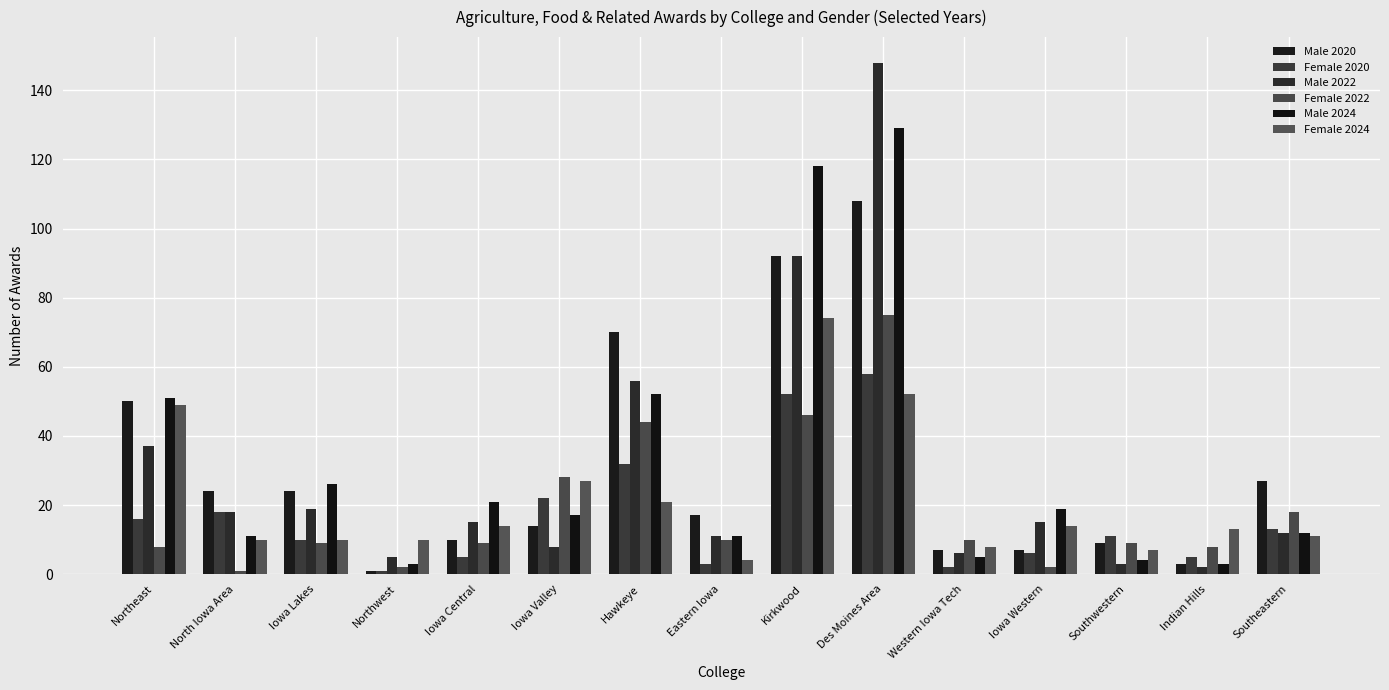

Reading left to right, transcribe all the data shown in this chart.

Male 2020: Northeast=50	North Iowa Area=24	Iowa Lakes=24	Northwest=1	Iowa Central=10	Iowa Valley=14	Hawkeye=70	Eastern Iowa=17	Kirkwood=92	Des Moines Area=108	Western Iowa Tech=7	Iowa Western=7	Southwestern=9	Indian Hills=3	Southeastern=27
Female 2020: Northeast=16	North Iowa Area=18	Iowa Lakes=10	Northwest=1	Iowa Central=5	Iowa Valley=22	Hawkeye=32	Eastern Iowa=3	Kirkwood=52	Des Moines Area=58	Western Iowa Tech=2	Iowa Western=6	Southwestern=11	Indian Hills=5	Southeastern=13
Male 2022: Northeast=37	North Iowa Area=18	Iowa Lakes=19	Northwest=5	Iowa Central=15	Iowa Valley=8	Hawkeye=56	Eastern Iowa=11	Kirkwood=92	Des Moines Area=148	Western Iowa Tech=6	Iowa Western=15	Southwestern=3	Indian Hills=2	Southeastern=12
Female 2022: Northeast=8	North Iowa Area=1	Iowa Lakes=9	Northwest=2	Iowa Central=9	Iowa Valley=28	Hawkeye=44	Eastern Iowa=10	Kirkwood=46	Des Moines Area=75	Western Iowa Tech=10	Iowa Western=2	Southwestern=9	Indian Hills=8	Southeastern=18
Male 2024: Northeast=51	North Iowa Area=11	Iowa Lakes=26	Northwest=3	Iowa Central=21	Iowa Valley=17	Hawkeye=52	Eastern Iowa=11	Kirkwood=118	Des Moines Area=129	Western Iowa Tech=5	Iowa Western=19	Southwestern=4	Indian Hills=3	Southeastern=12
Female 2024: Northeast=49	North Iowa Area=10	Iowa Lakes=10	Northwest=10	Iowa Central=14	Iowa Valley=27	Hawkeye=21	Eastern Iowa=4	Kirkwood=74	Des Moines Area=52	Western Iowa Tech=8	Iowa Western=14	Southwestern=7	Indian Hills=13	Southeastern=11